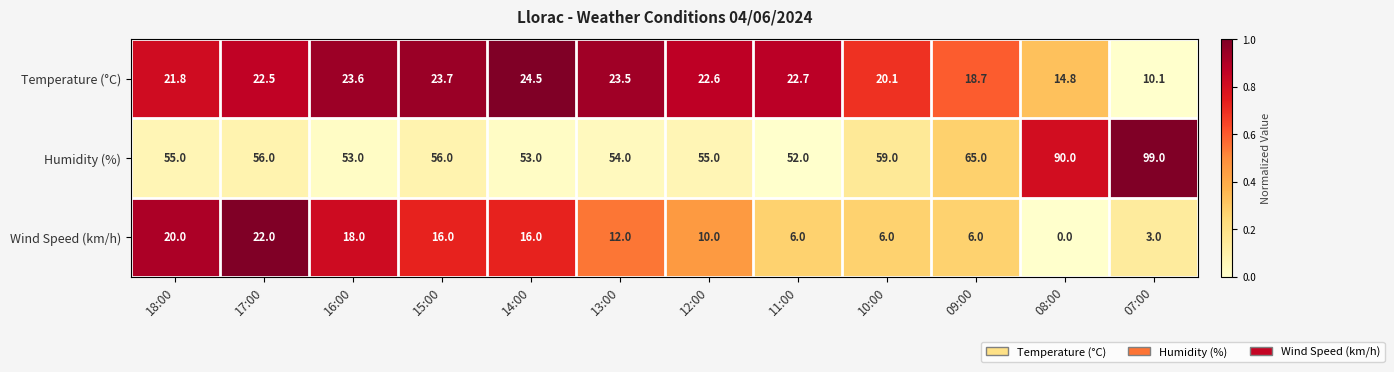

Where does the Temperature (°C) series first go above 22?

17:00